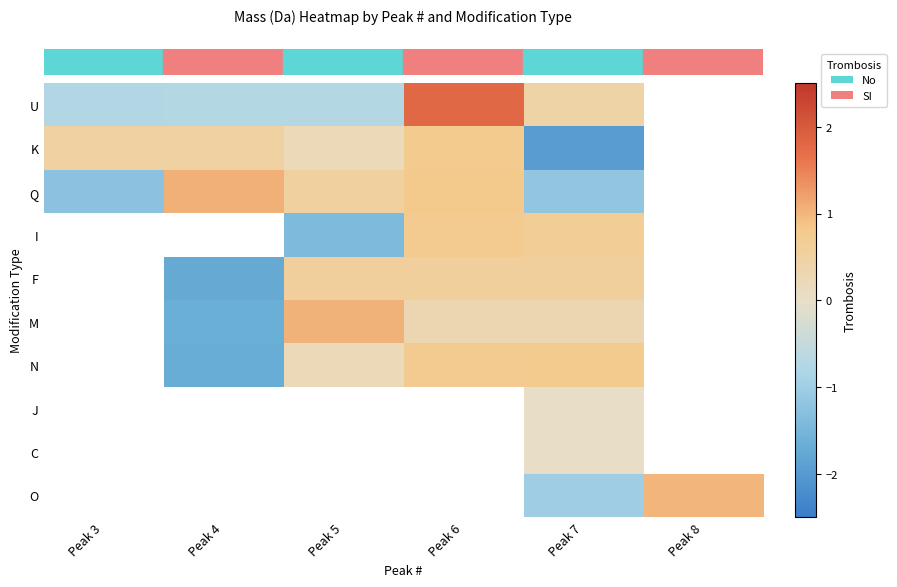

Which has a higher value, Peak 8 or Peak 5?

Peak 5